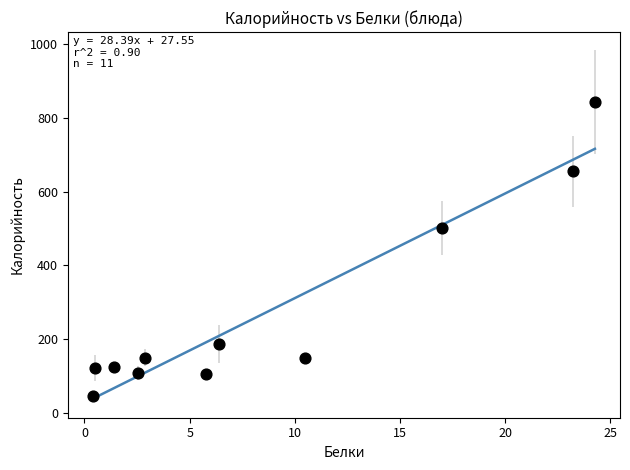

What Y value in the scatter plot is closest to 445?

501.0